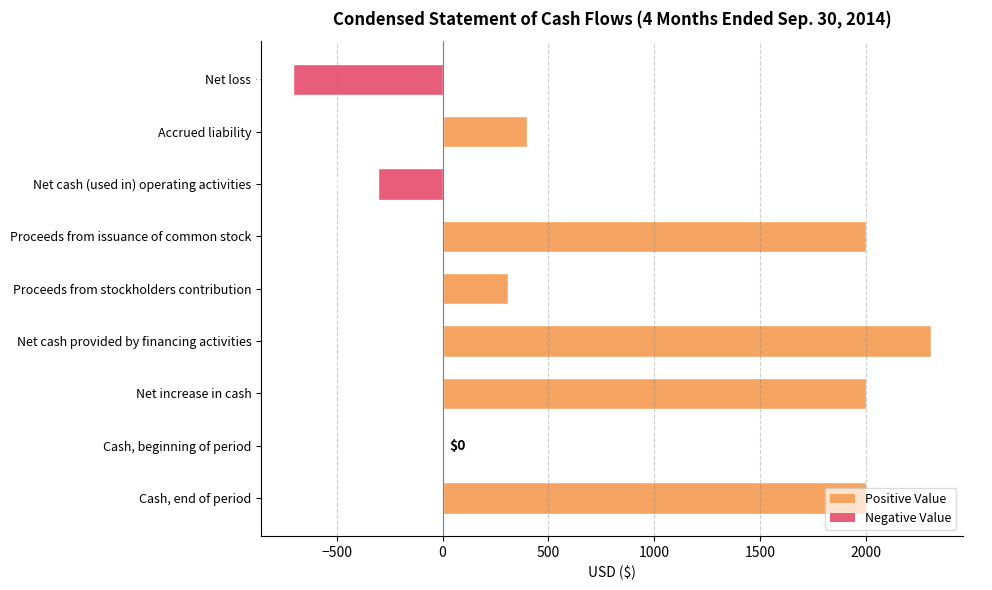

Between Cash, beginning of period and Net loss, which is larger?

Cash, beginning of period